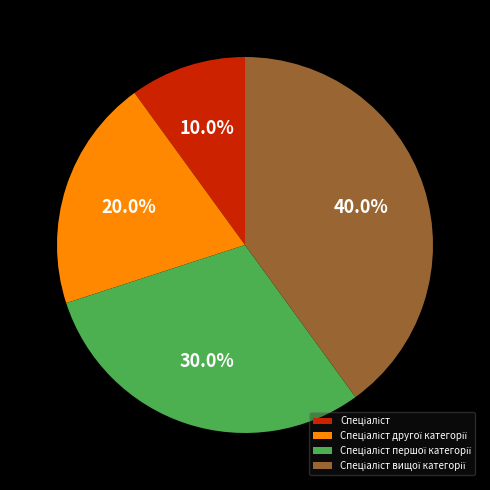

Is there any slice that represents more than half of the pie?

No